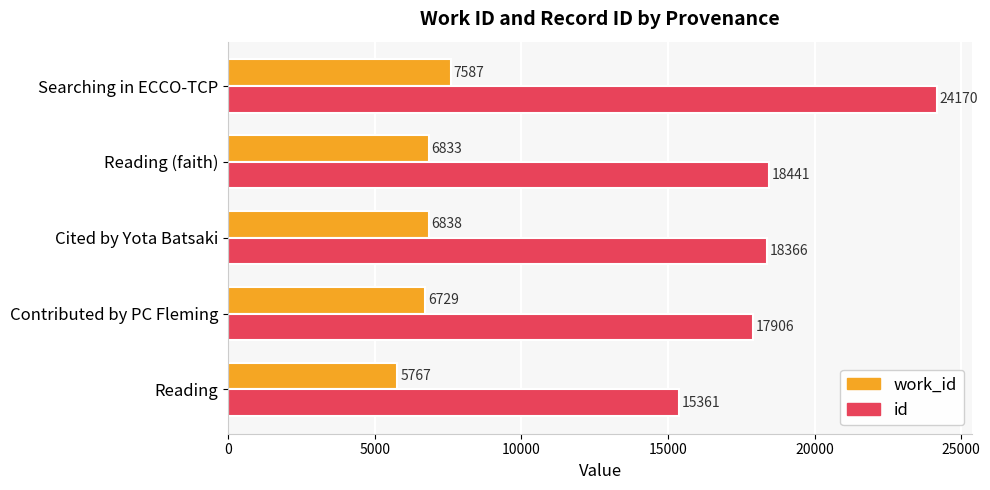

What is the greatest value displayed?

24170